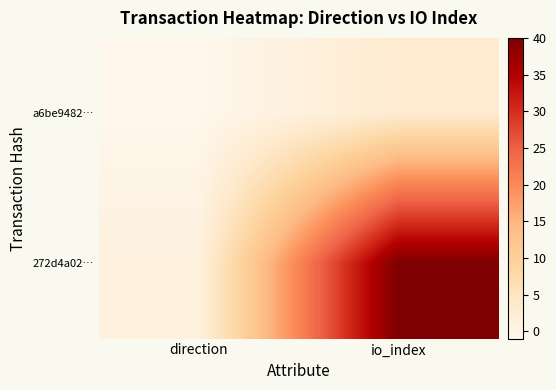

What is the difference between the highest and lowest values at direction?

2